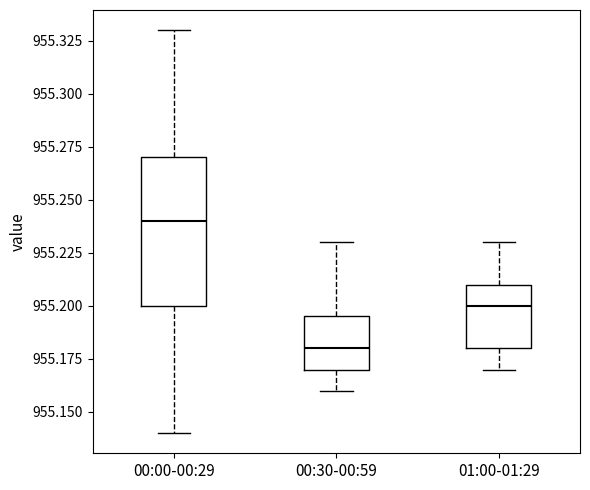

Which box has the lowest median line?

00:30-00:59